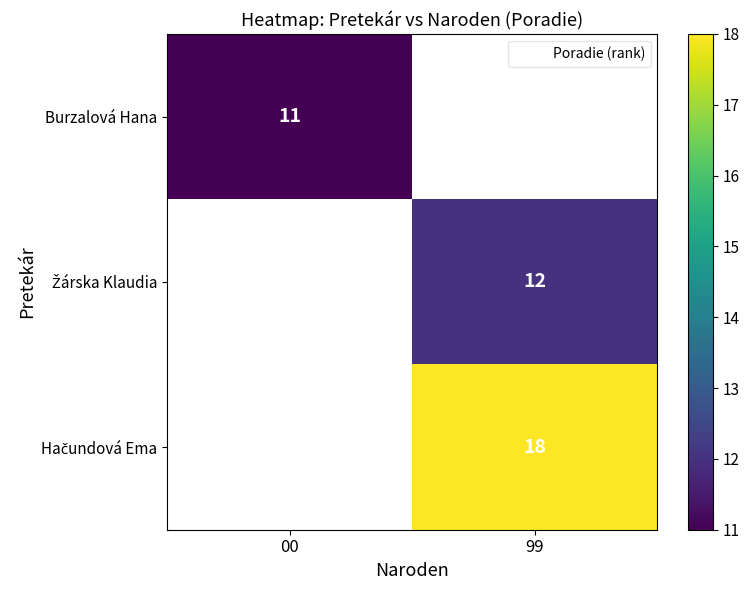

At which label does Burzalová Hana reach its peak?

00